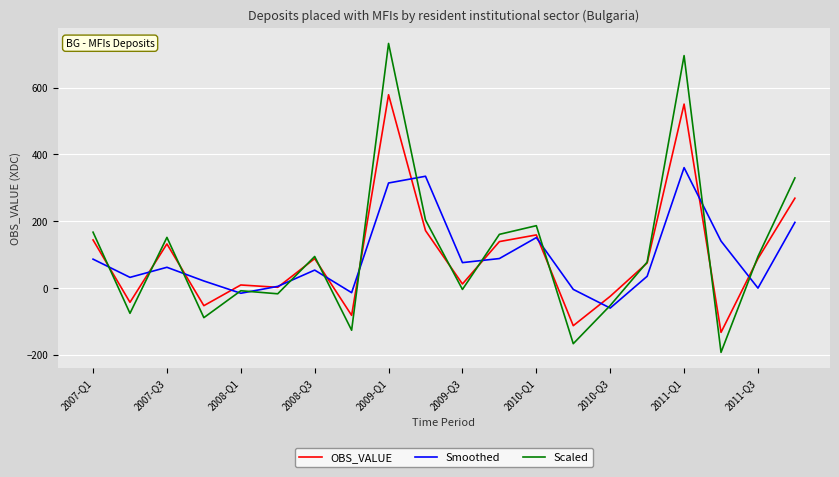

What is the maximum value shown in the chart?

732.7